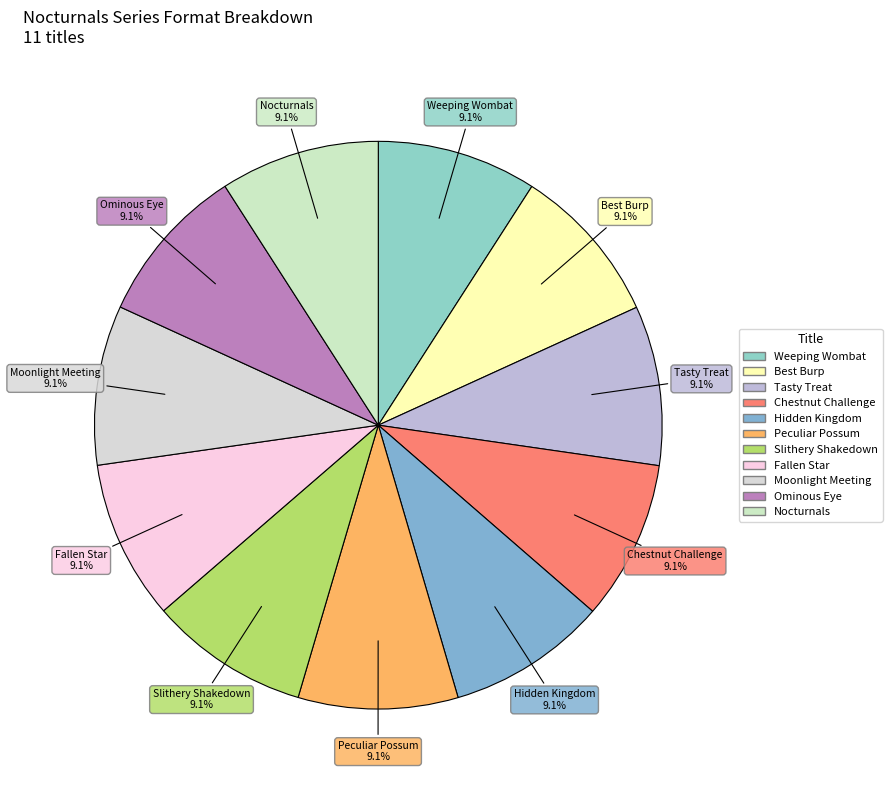

What is the ratio of the value at Best Burp to the value at Nocturnals?

1.0